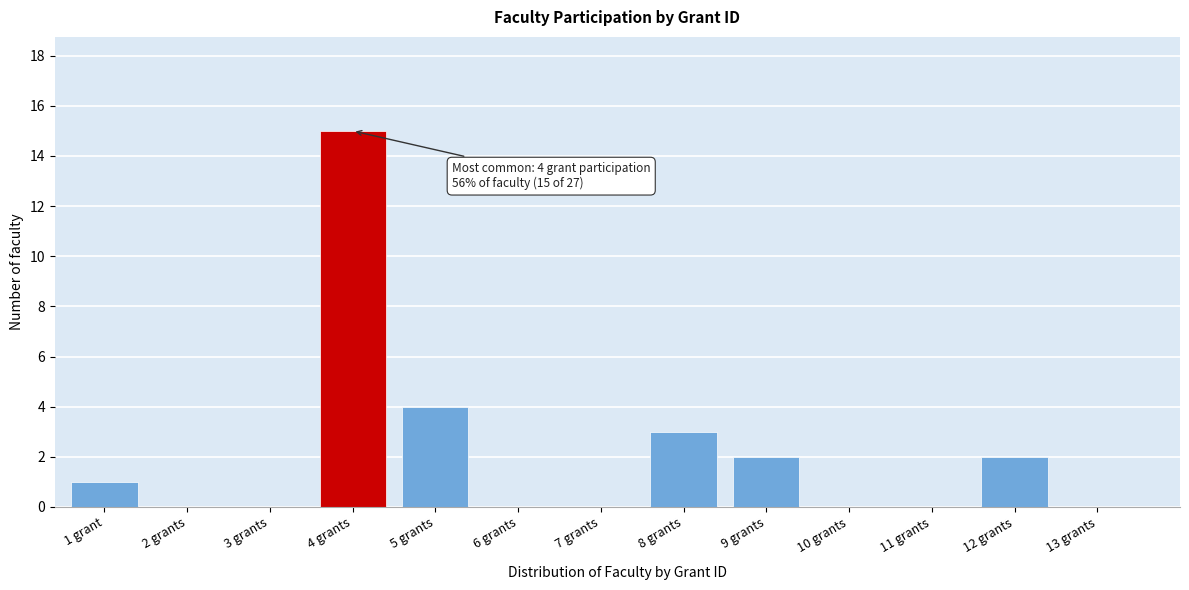

Reading right to left, what are all the values shown in this chart?

13 grants=0	12 grants=2	11 grants=0	10 grants=0	9 grants=2	8 grants=3	7 grants=0	6 grants=0	5 grants=4	4 grants=15	3 grants=0	2 grants=0	1 grant=1